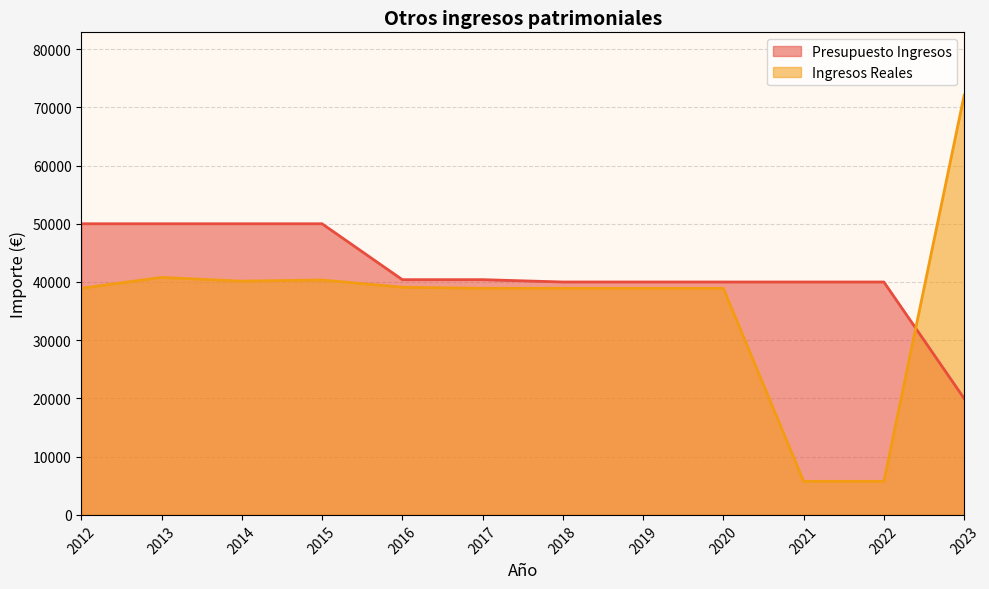

Count the number of categories in the chart.

12